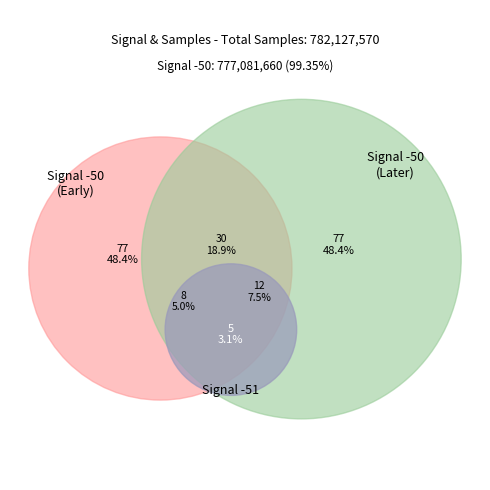

Approximately how many times larger is the value at -50 compared to -50?

1.0